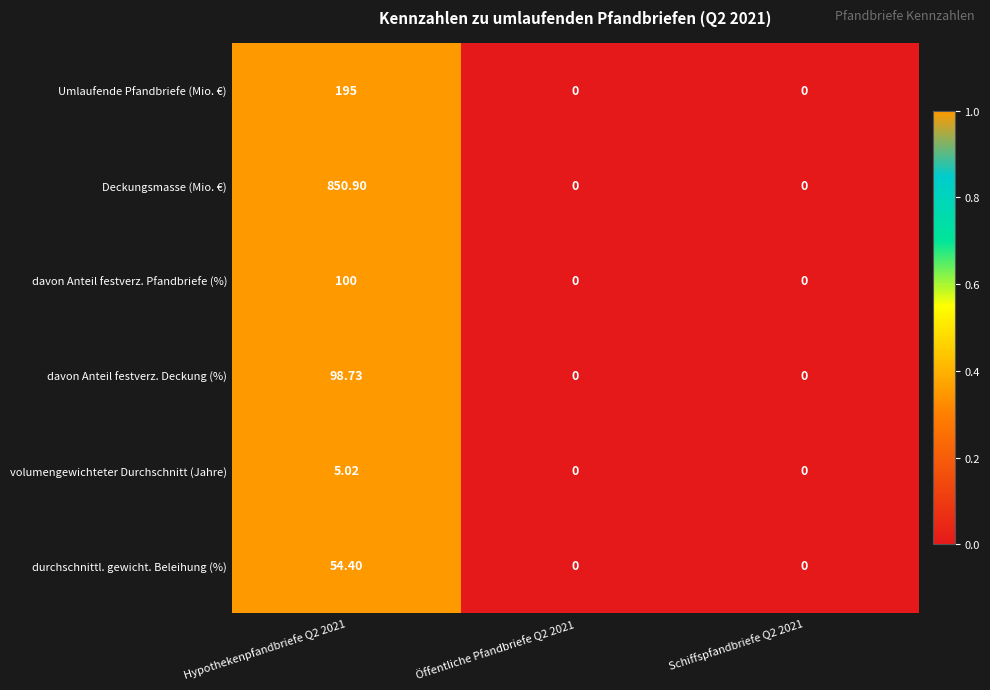

List the series in order of their peak value, lowest first.

volumengewichteter Durchschnitt (Jahre), durchschnittl. gewicht. Beleihung (%), davon Anteil festverz. Deckung (%), davon Anteil festverz. Pfandbriefe (%), Umlaufende Pfandbriefe (Mio. €), Deckungsmasse (Mio. €)